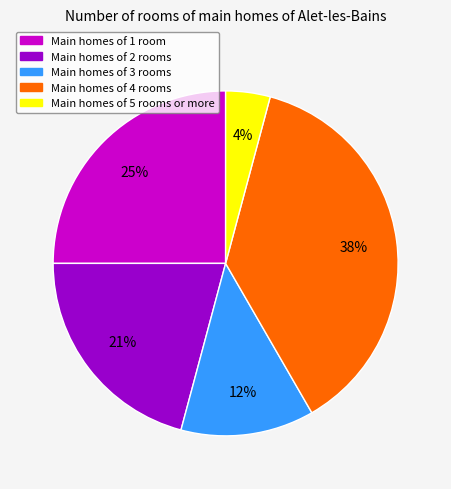

Do Main homes of 4 rooms and Main homes of 2 rooms together represent more than half of the pie?

Yes